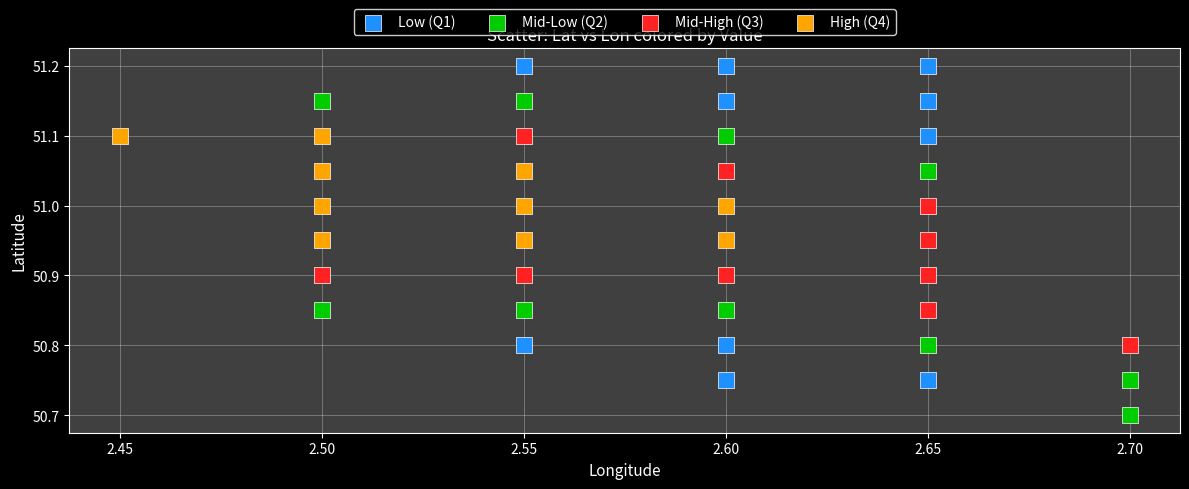

Which series contains the highest Y value?

Low (Q1)